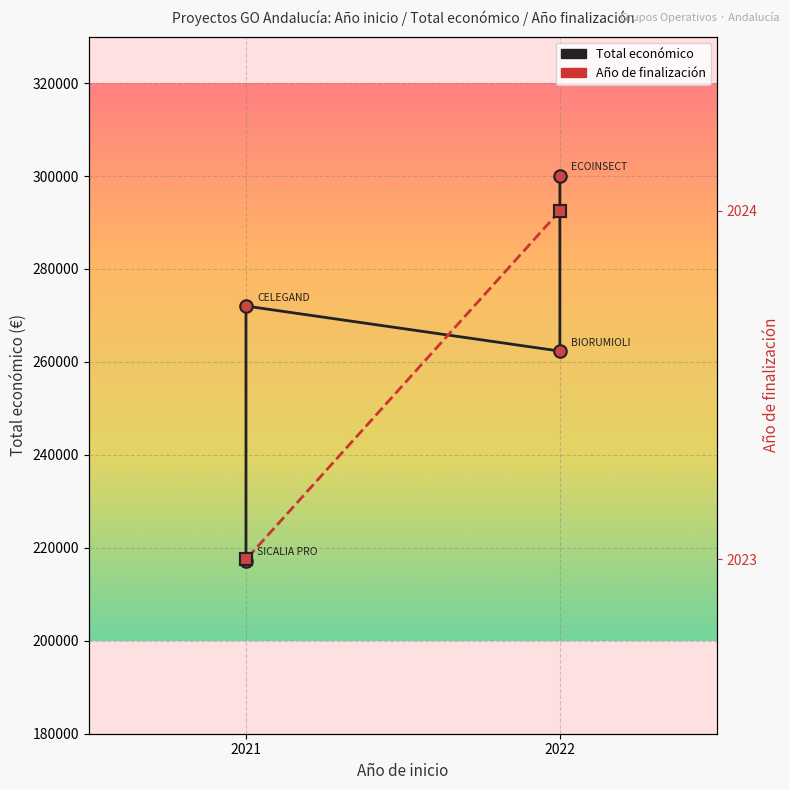

What is the sum of all Total económico values?

1051618